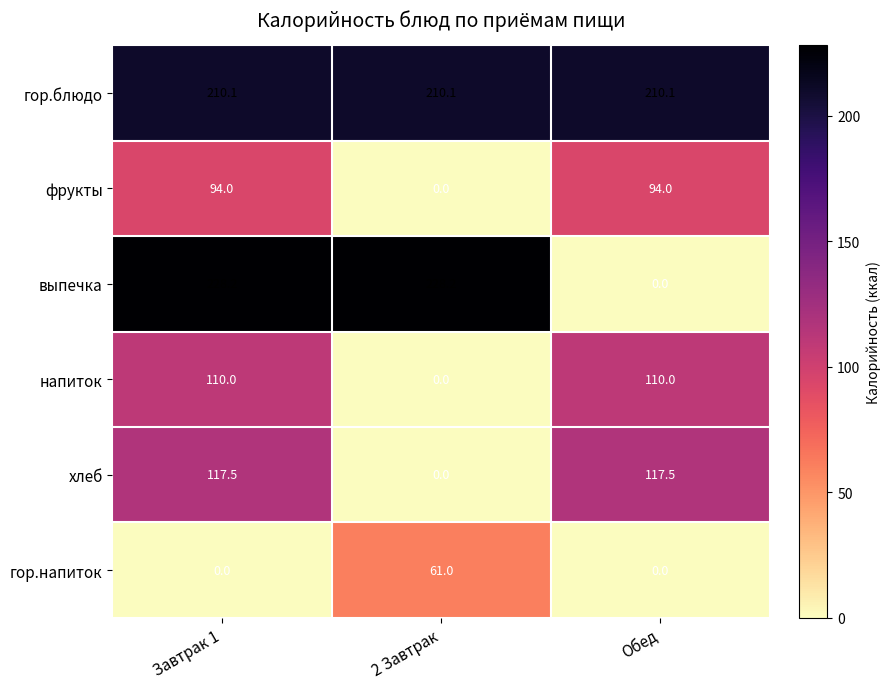

Reading left to right, extract all data points from this chart.

гор.блюдо: 210.1	210.1	210.1
фрукты: 94.0	0.0	94.0
выпечка: 228.2	228.2	0.0
напиток: 110.0	0.0	110.0
хлеб: 117.5	0.0	117.5
гор.напиток: 0.0	61.0	0.0